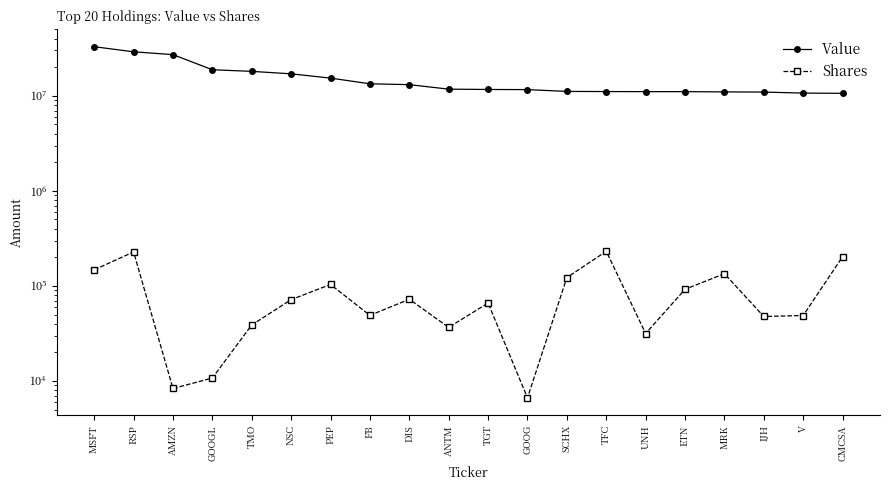

The value of Shares at FB is 81482. True or false?

False